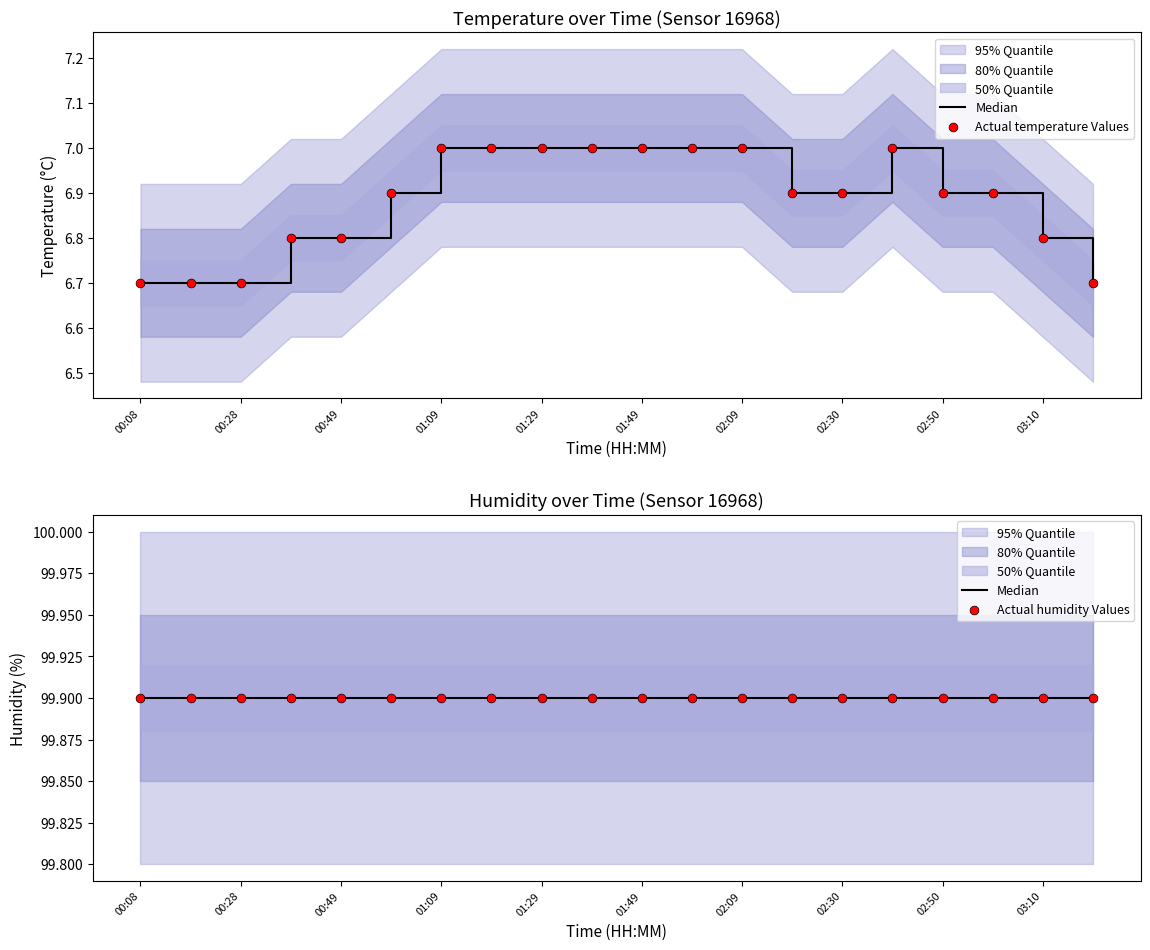

At how many categories does at least one series exceed 20?

20